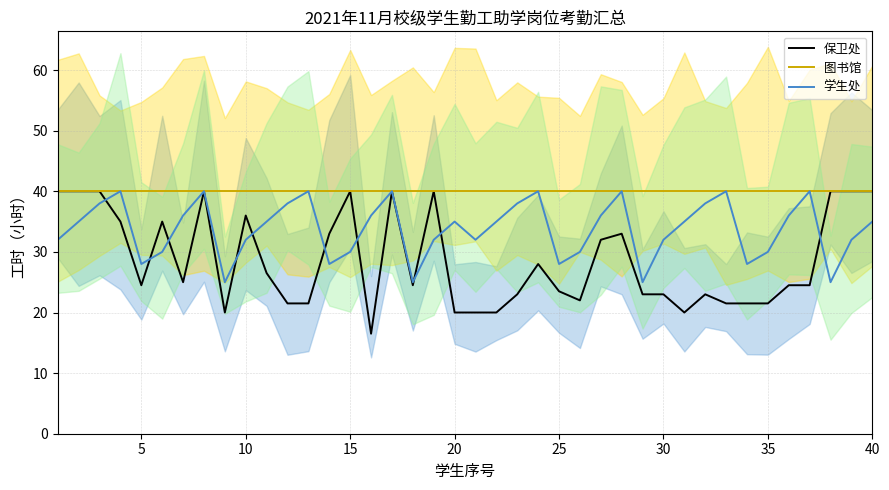

True or false: 图书馆 and 学生处 cross at least once.

False